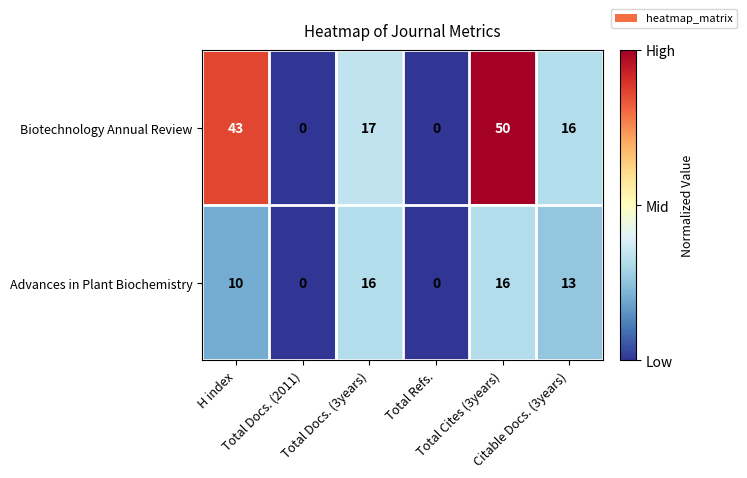

List the series in order of their peak value, highest first.

Biotechnology Annual Review, Advances in Plant Biochemistry